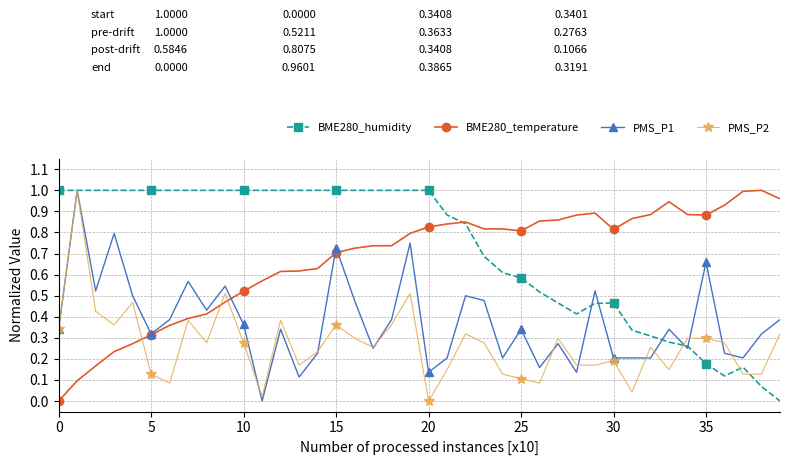

How many values in BME280_temperature are above zero?

39